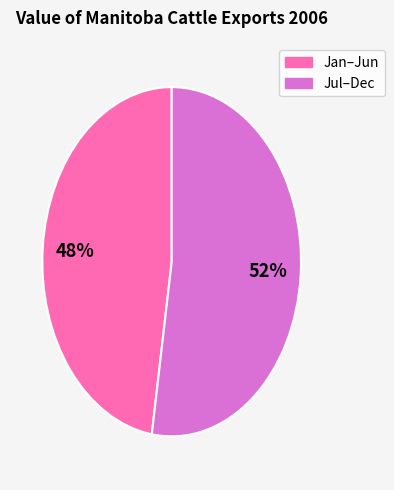

To the nearest percent, what is the average slice percentage?

50%